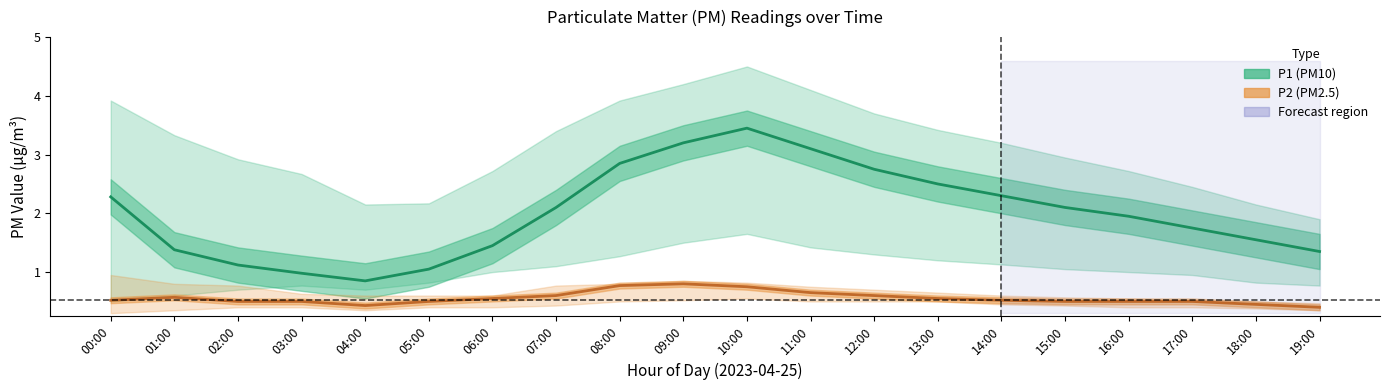

What is the spread (max minus min) of values at 12:00?

3.2